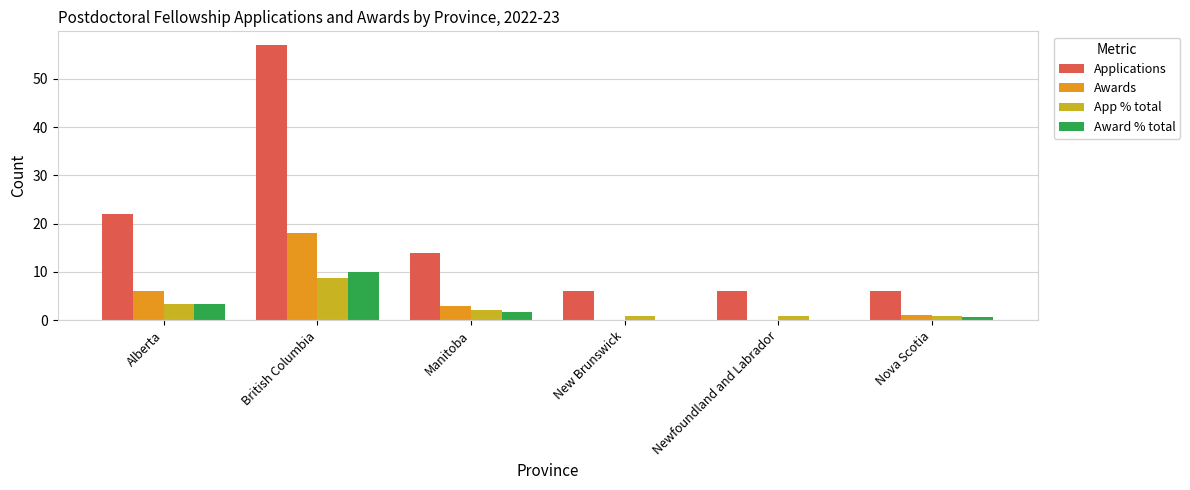

How many series are shown in this chart?

4